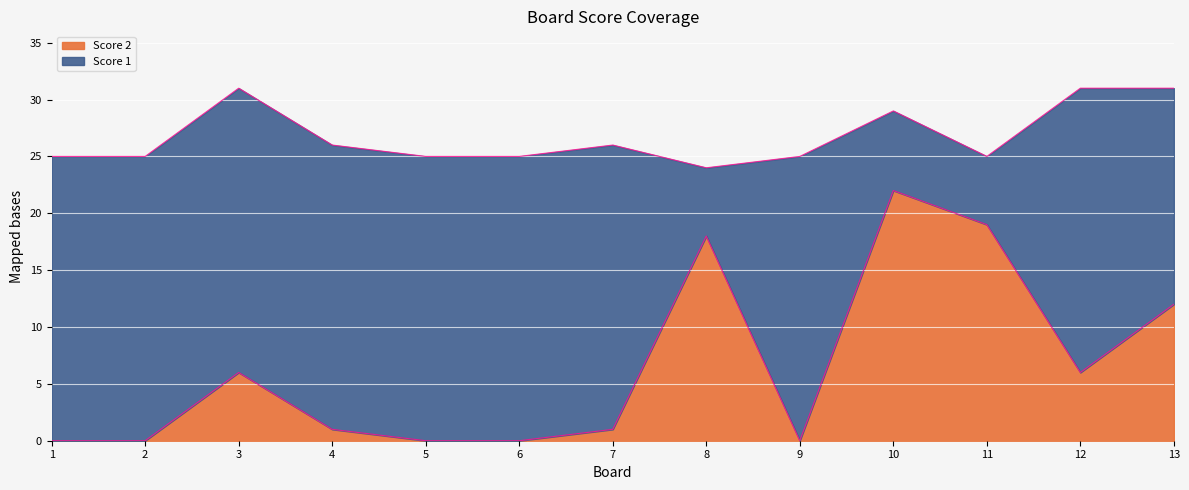

What is the difference between the maximum and minimum values?

22